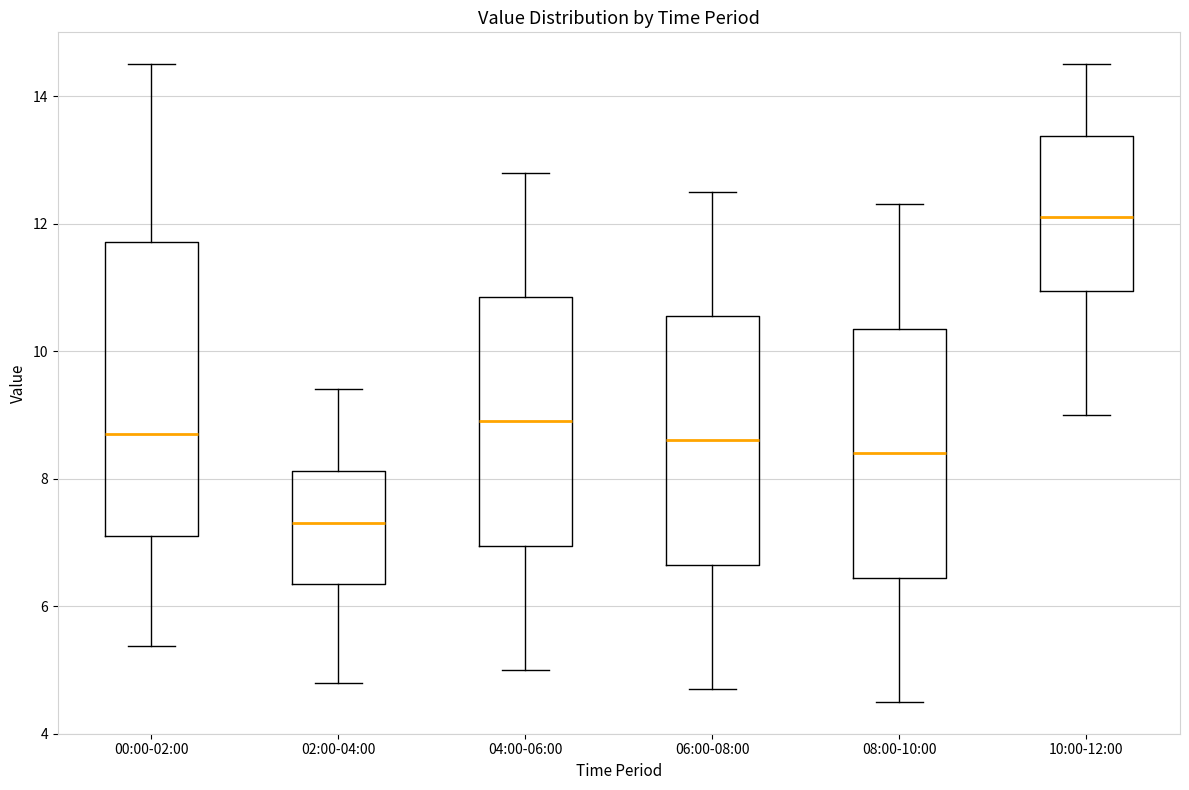

Where is the lower edge of the box for 00:00-02:00 on the y-axis? The values are not printed on the chart, so give them approximately, as read against the axis.

7.2